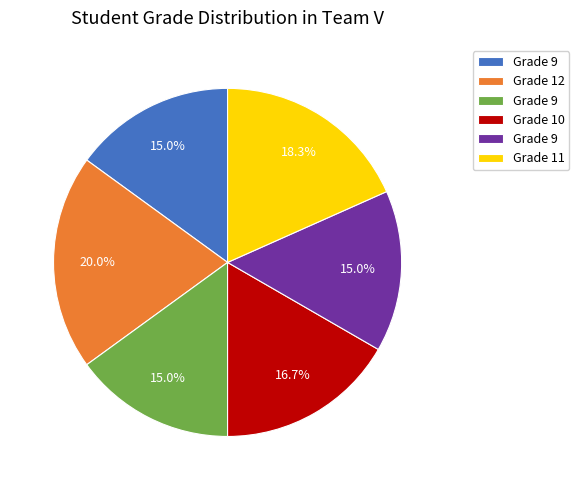

Is there any slice that represents more than half of the pie?

No